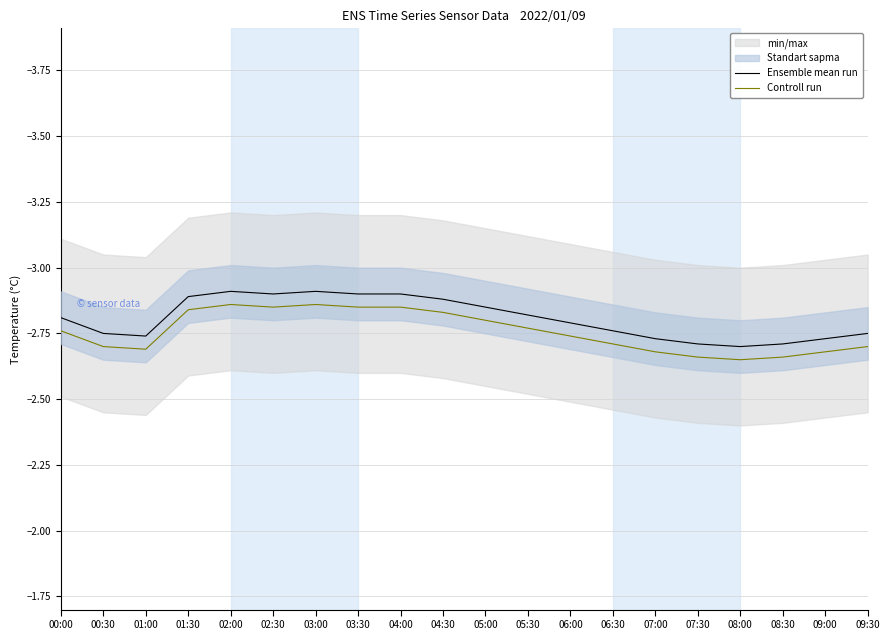

True or false: Ensemble mean run has more than 2 interior local peaks.

True